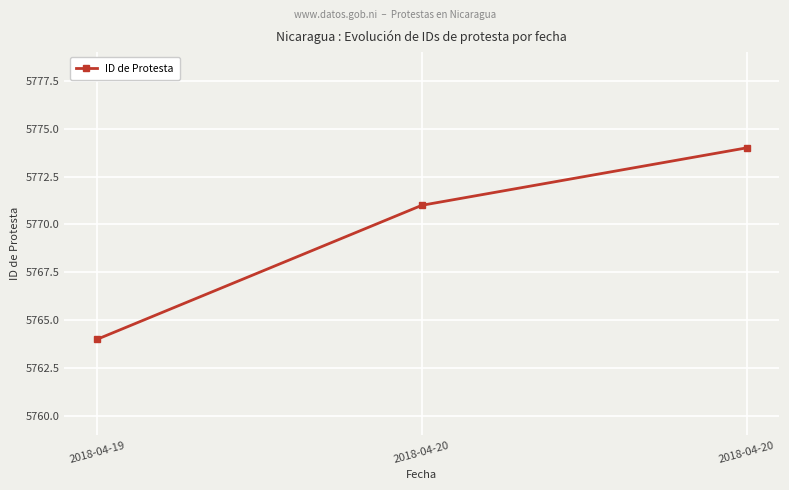

Approximately how many times larger is the value at 2018-04-19 compared to 2018-04-20?

1.0